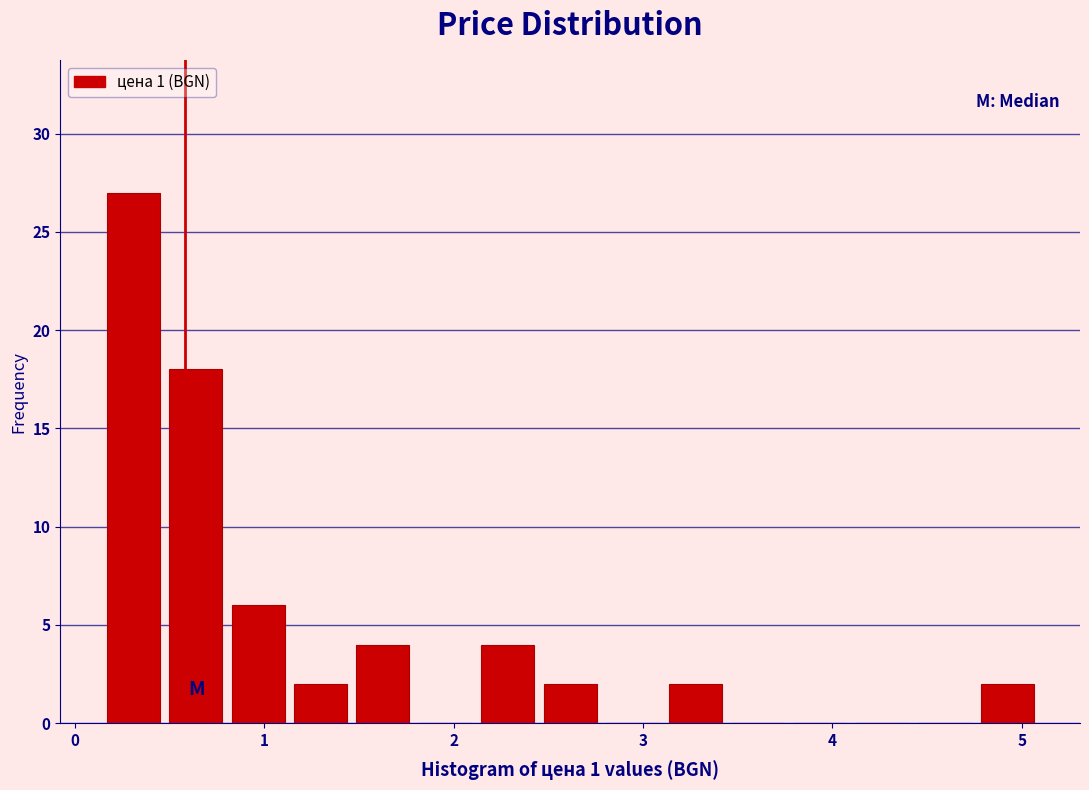

Read against the x-axis, roughly where is the centre of the tallest bar?

0.3